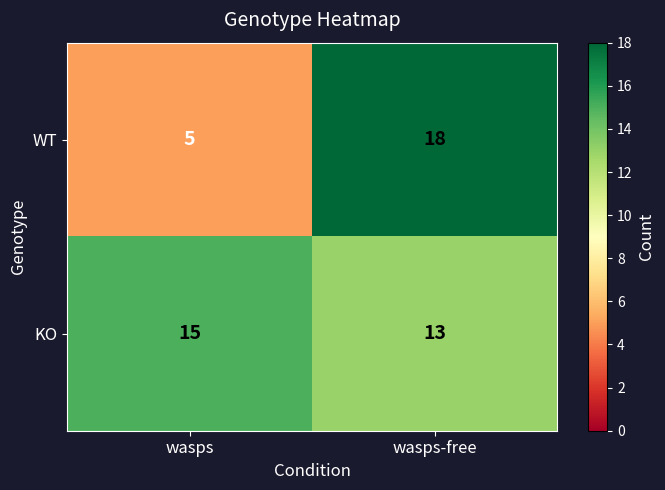

How many data points in WT are less than 18?

1